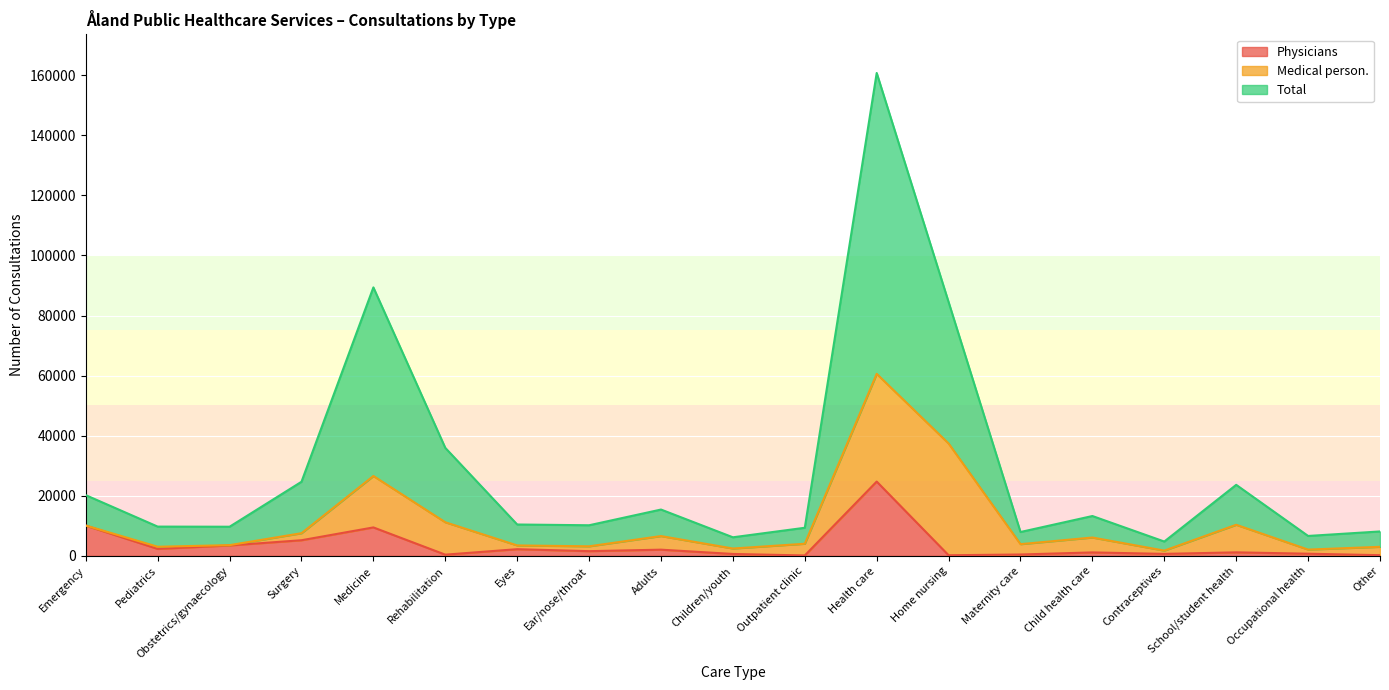

What position from the left is Occupational health?

18